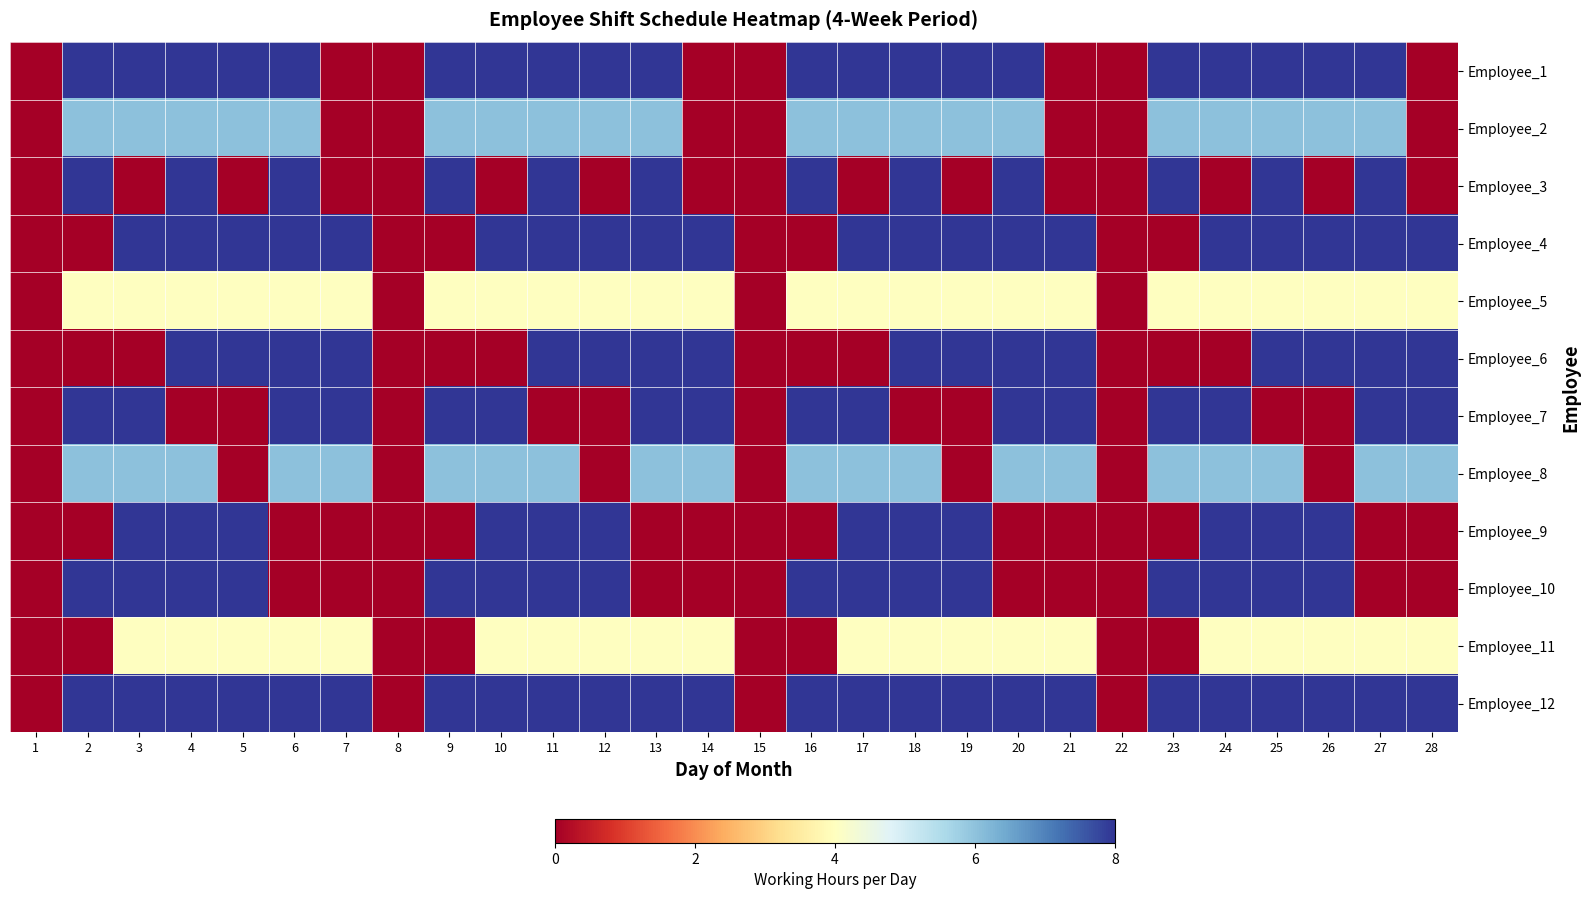

At which category is the sum across all series the highest?

4